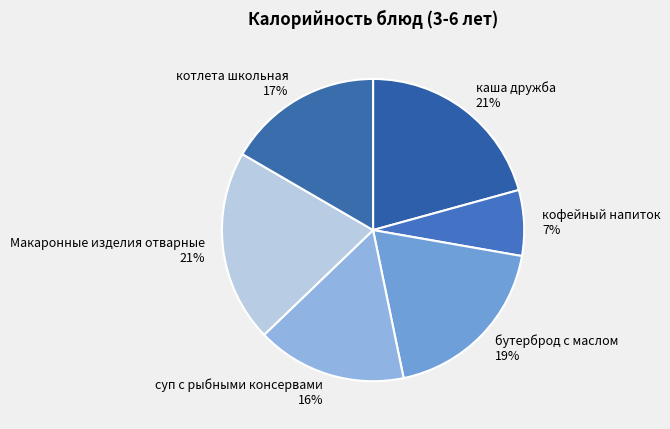

Combined, do Макаронные изделия отварные and каша дружба account for over 50%?

No